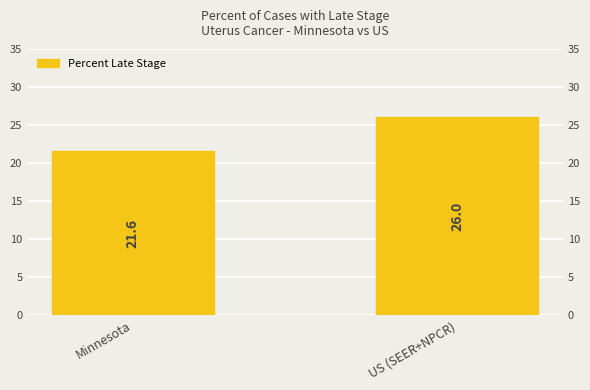

Is it true that the value at Minnesota is 21.6?

True